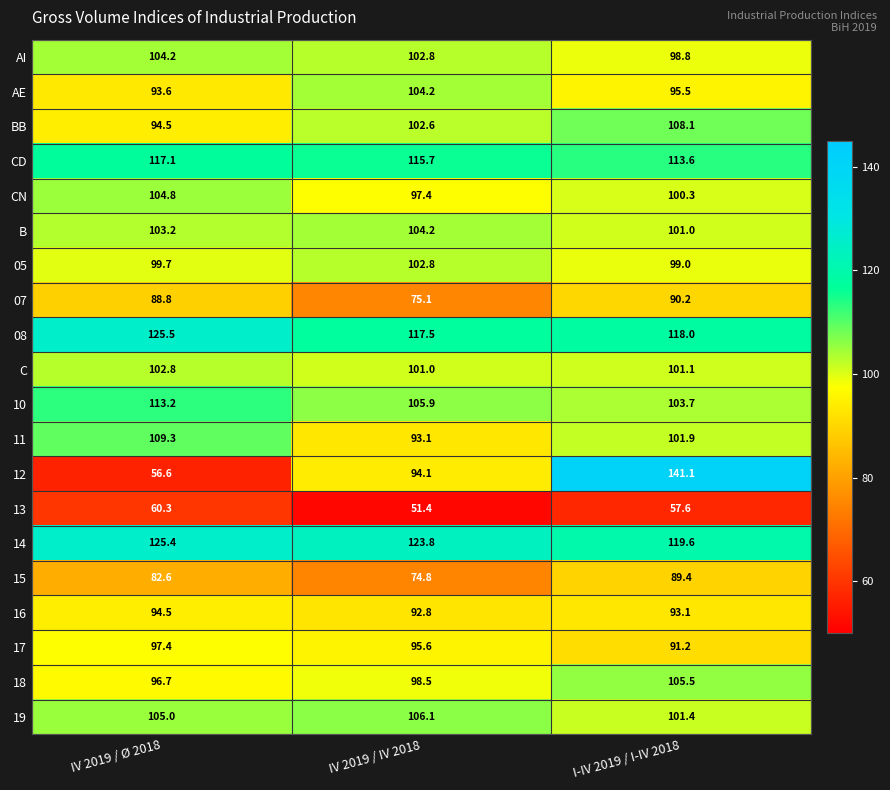

What is the total value across all series at IV 2019 / IV 2018?

1959.4